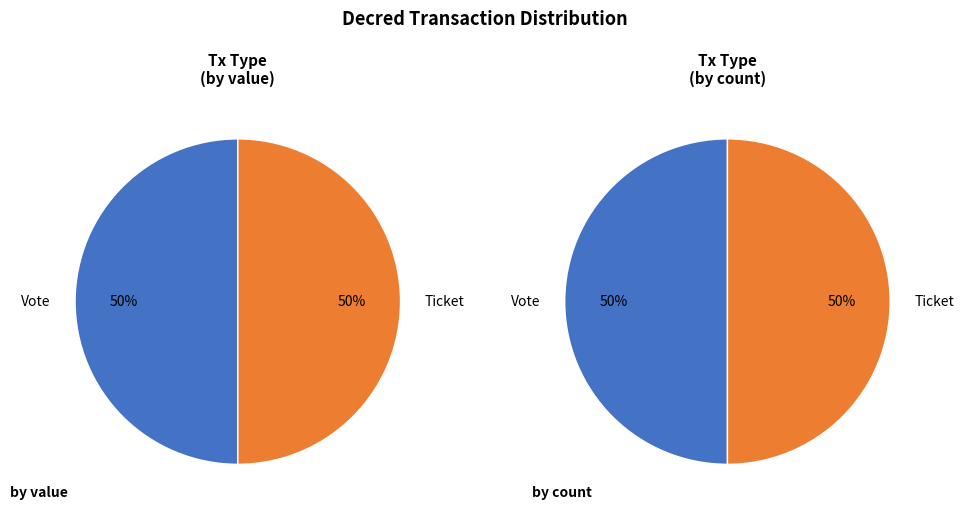

Do Ticket (io_index=0) and Vote (io_index=1) together represent more than half of the pie?

Yes